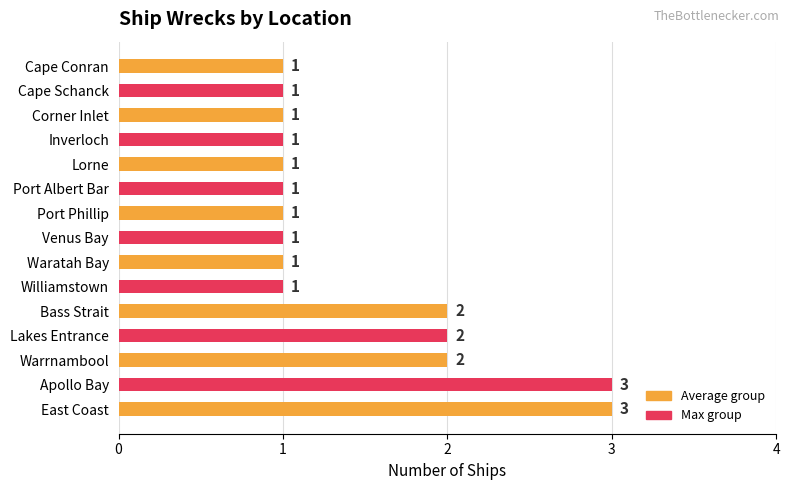

Are the bars horizontal?

Yes